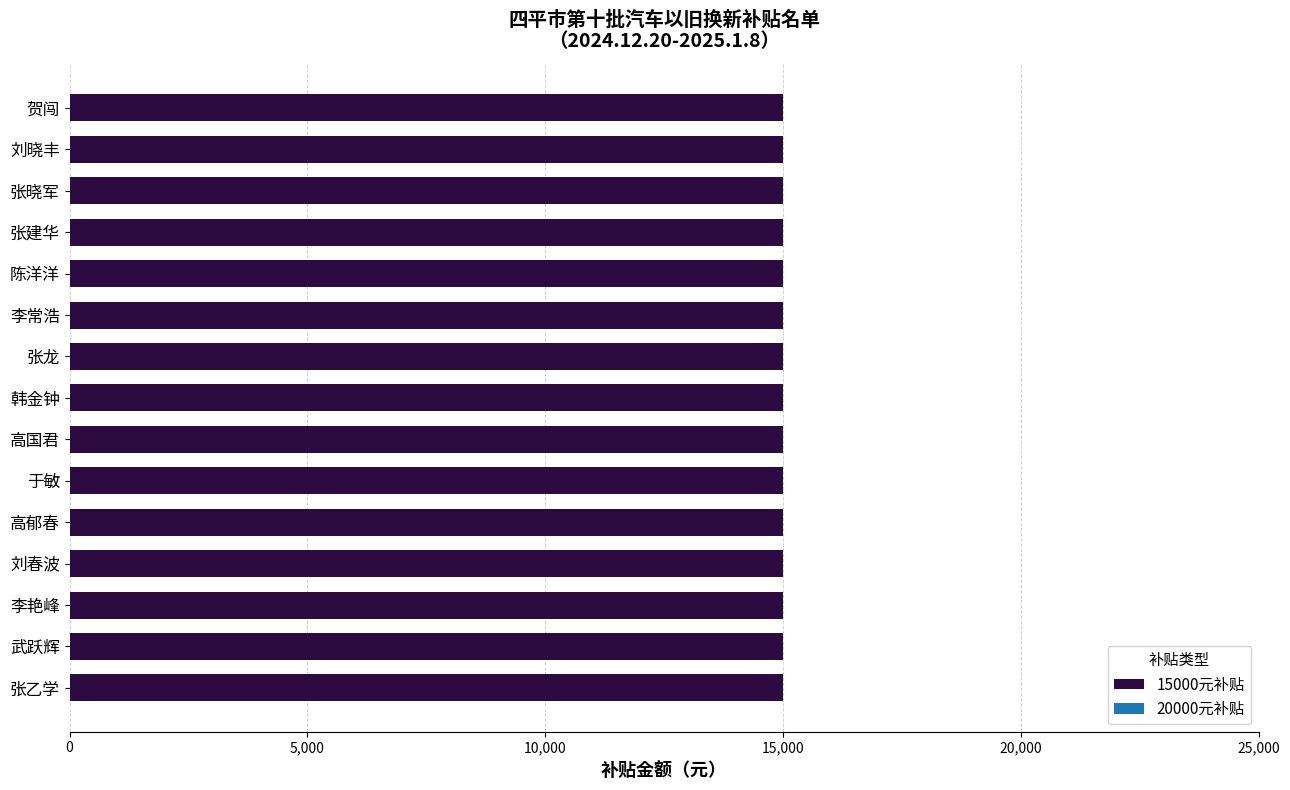

At which category is the sum across all series the highest?

贺闯